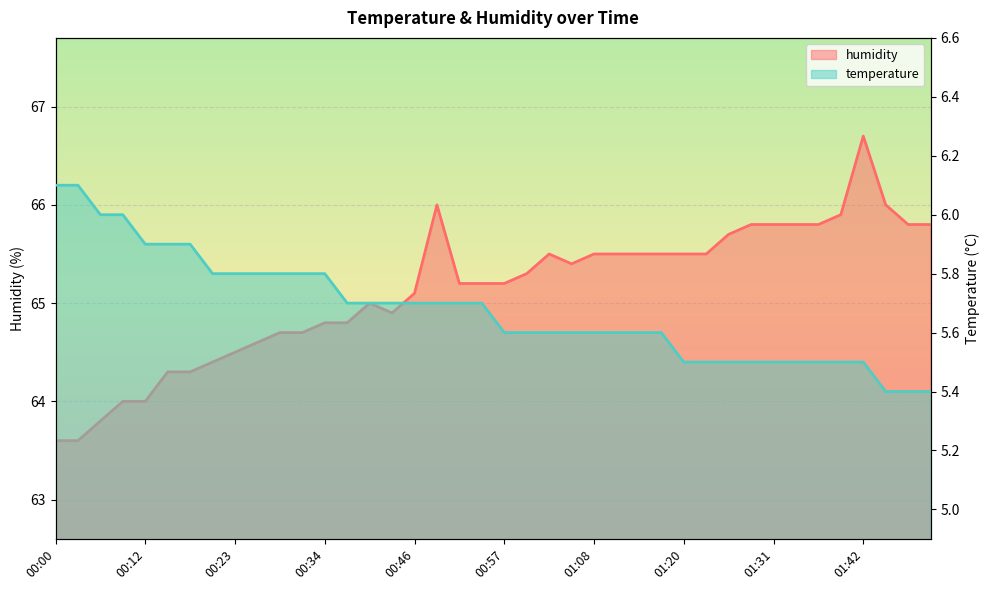

True or false: humidity has more than 0 points higher than both neighbors.

True